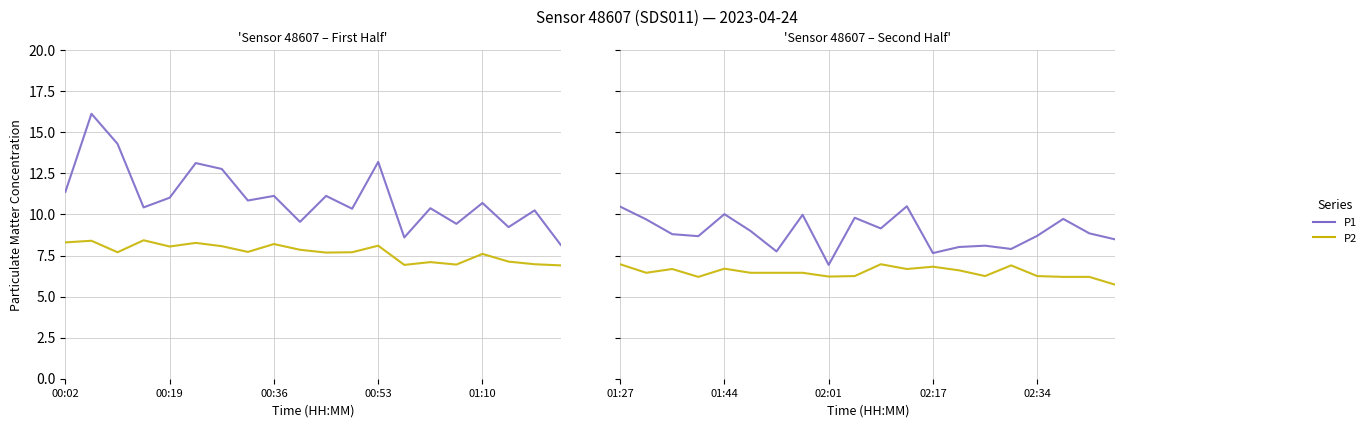

Rank the series by their maximum value, from highest to lowest.

P1, P2